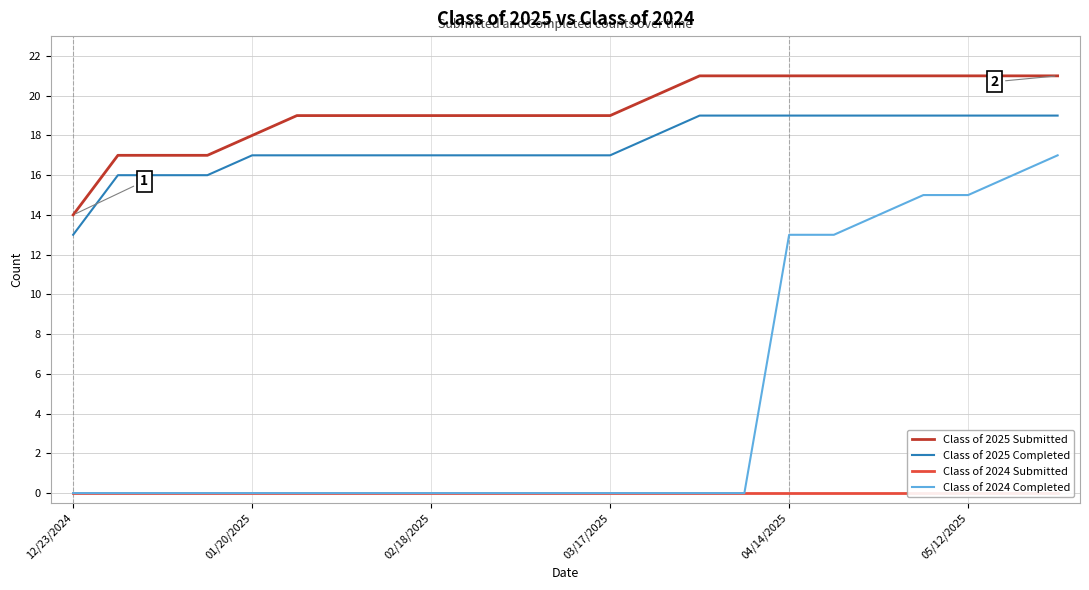

The value of Class of 2025 Submitted at 14 is 21. True or false?

True